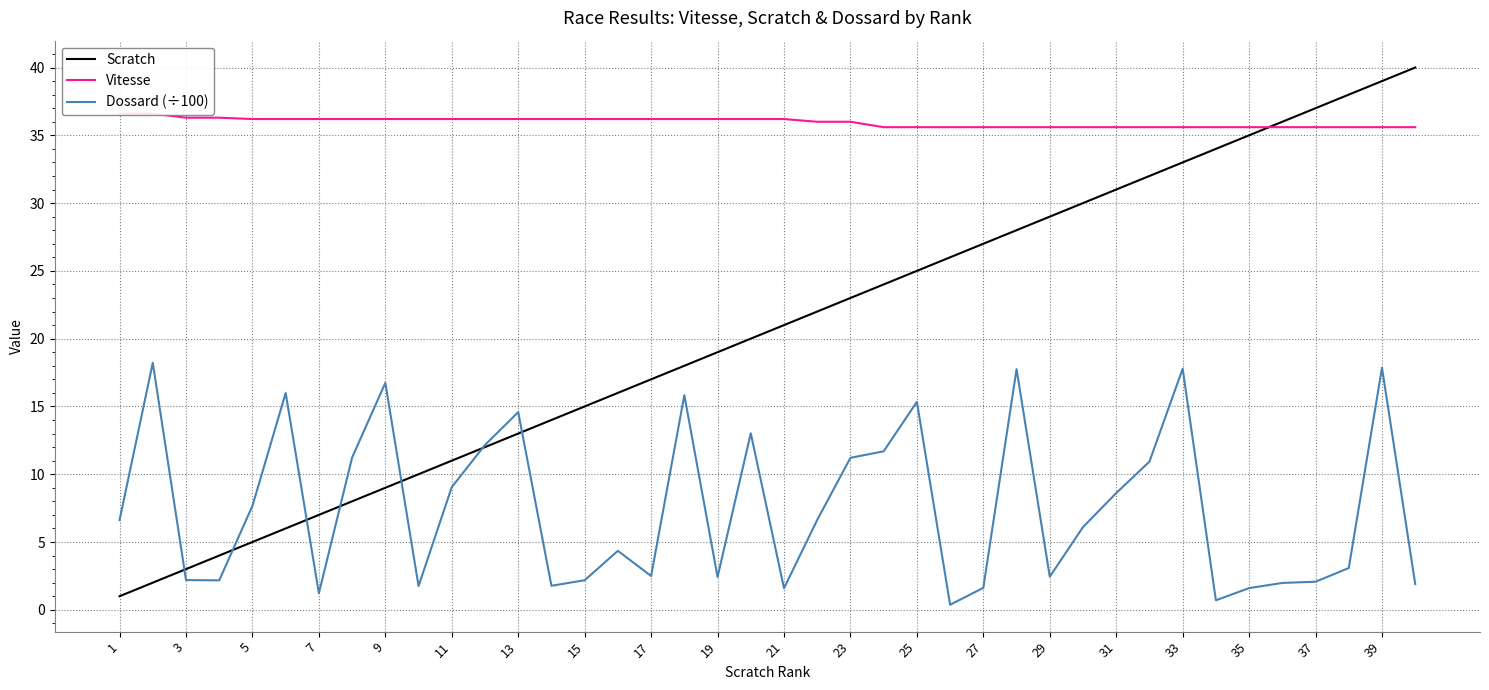

What are all the series names shown in the legend?

Scratch, Vitesse, Dossard (÷100)